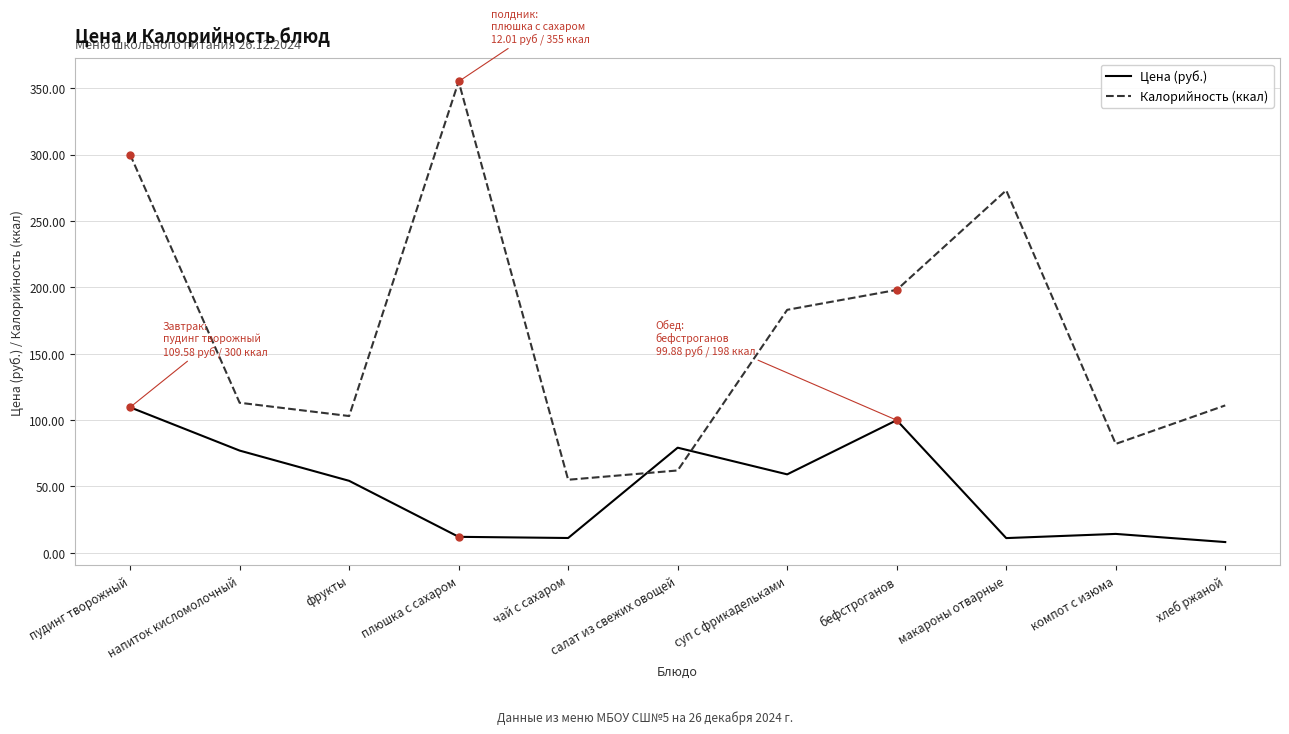

List the series in order of their overall mean, highest first.

Калорийность (ккал), Цена (руб.)